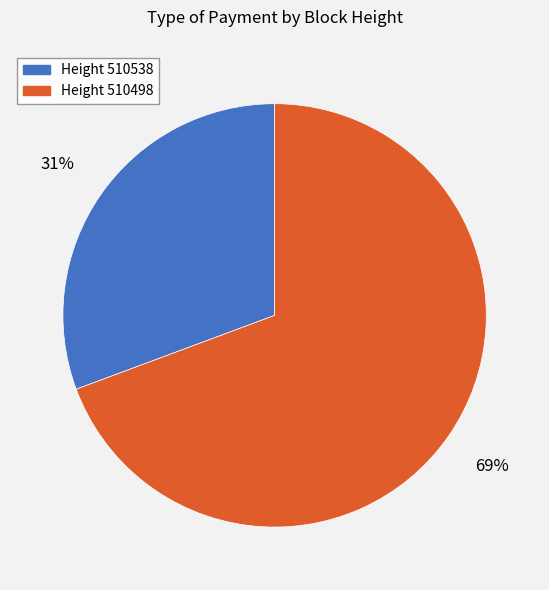

What is the largest slice in the pie chart?

Height 510498